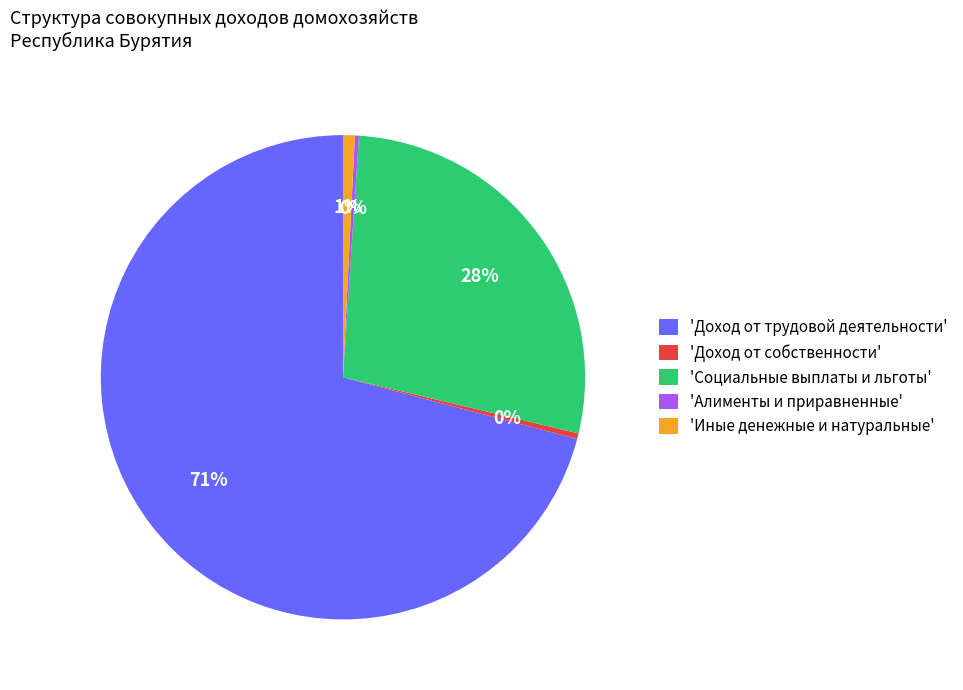

Which category has the biggest portion of the pie?

'Доход от трудовой деятельности'